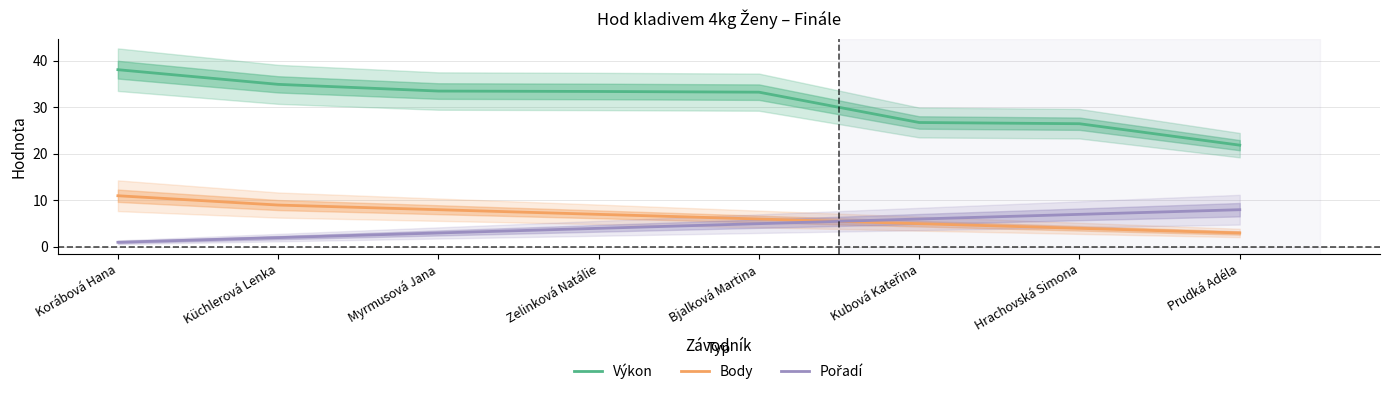

What is the highest value of the Výkon series?

38.1